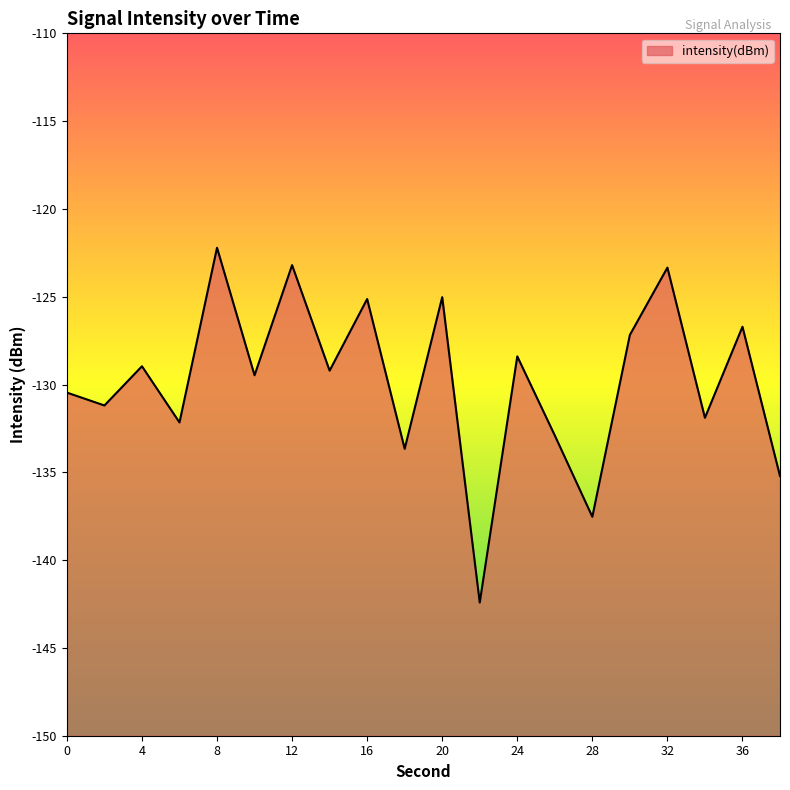

What is the difference between the maximum and minimum values?

20.2